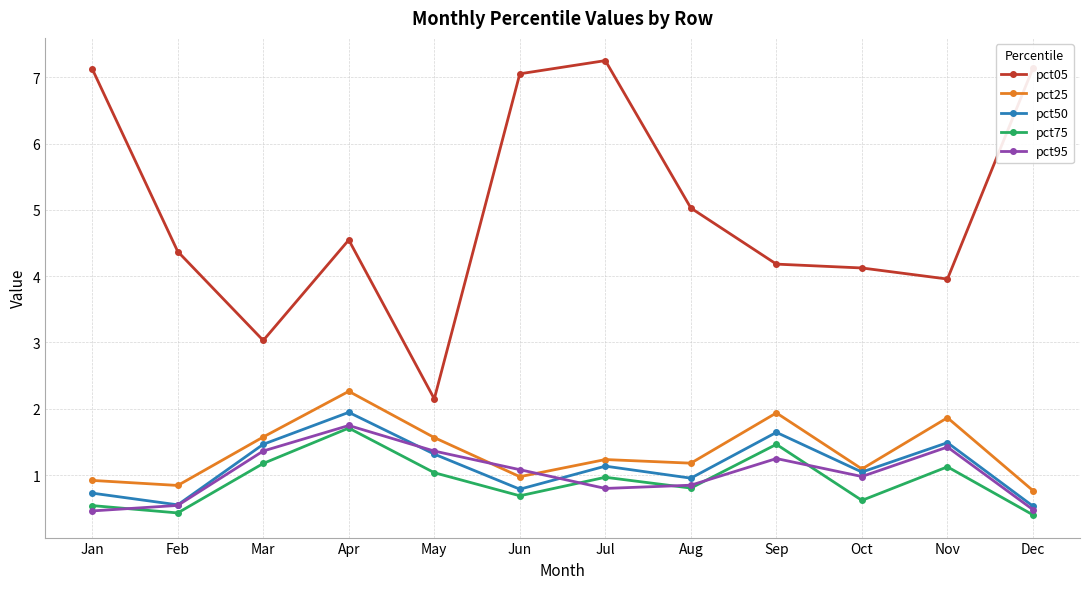

What is the total value across all series at Jan?

9.8